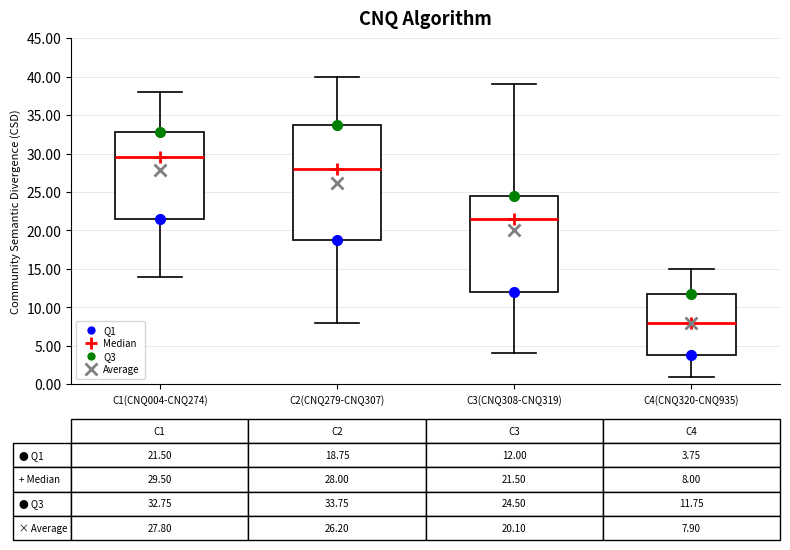

Which box has the highest median line?

C1(CNQ004-CNQ274)